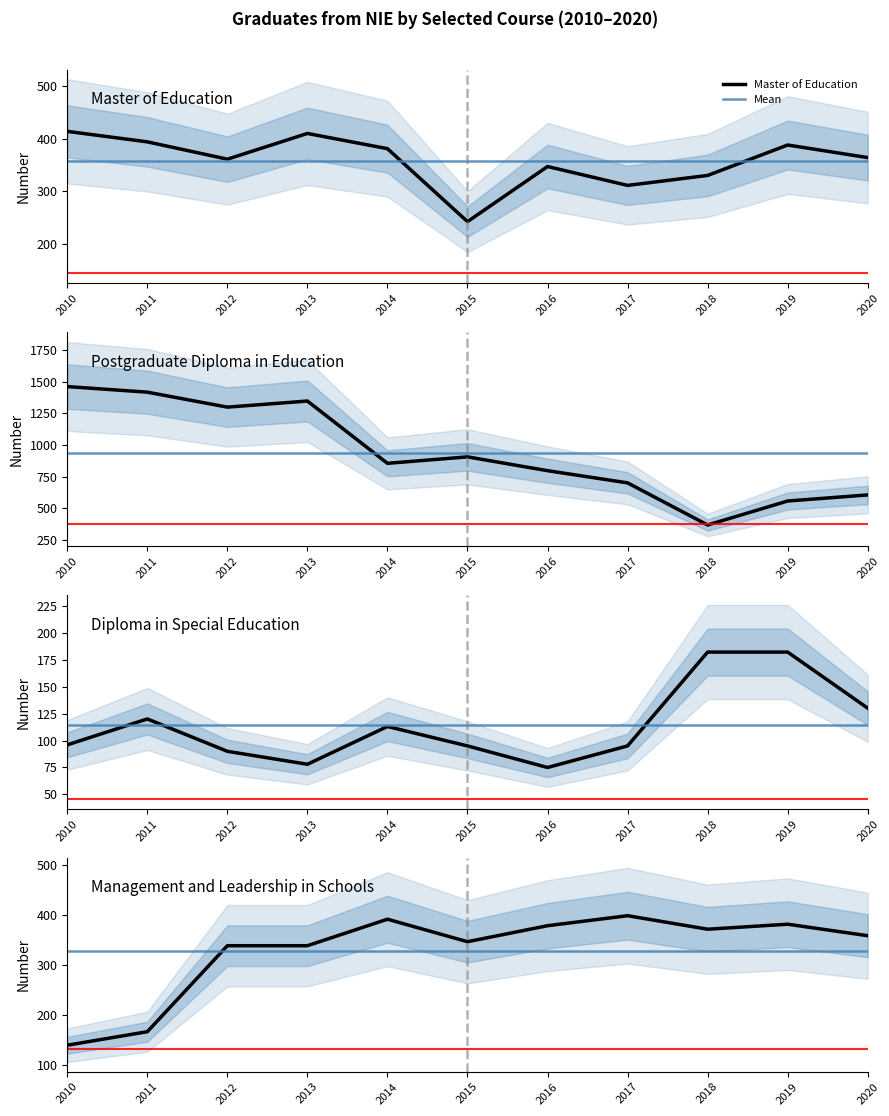

At which label does Postgraduate Diploma in Education reach its minimum?

2018